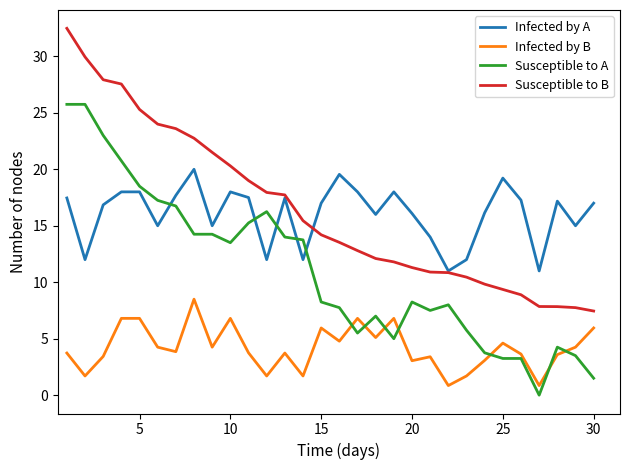

List the series in order of their peak value, lowest first.

Infected by B, Infected by A, Susceptible to A, Susceptible to B